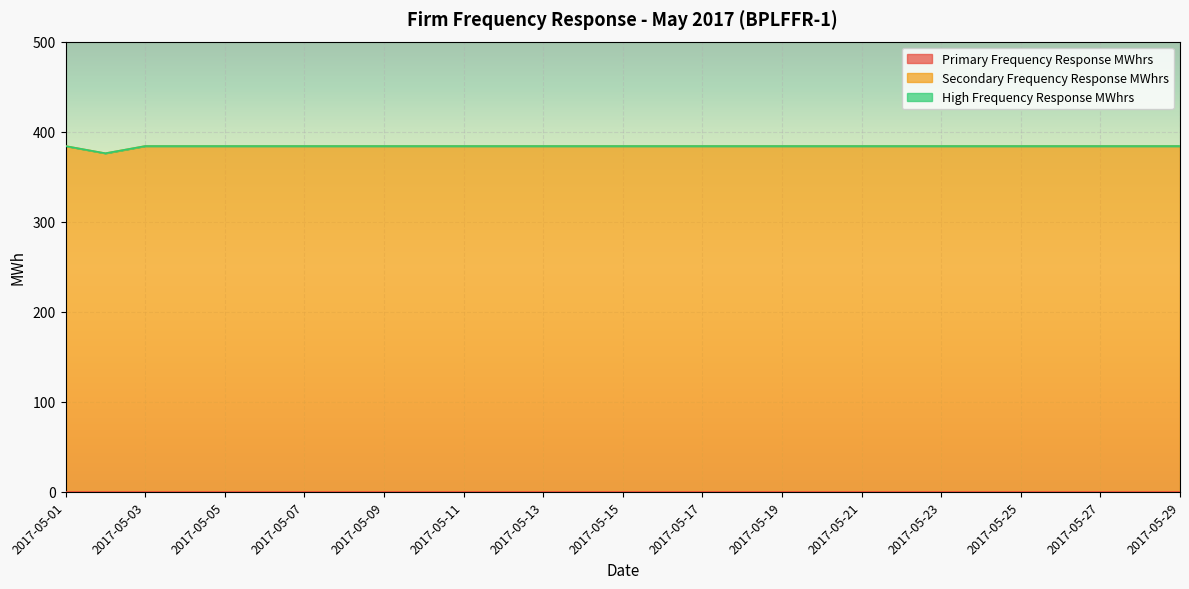

True or false: High Frequency Response MWhrs and Secondary Frequency Response MWhrs intersect in this chart.

False